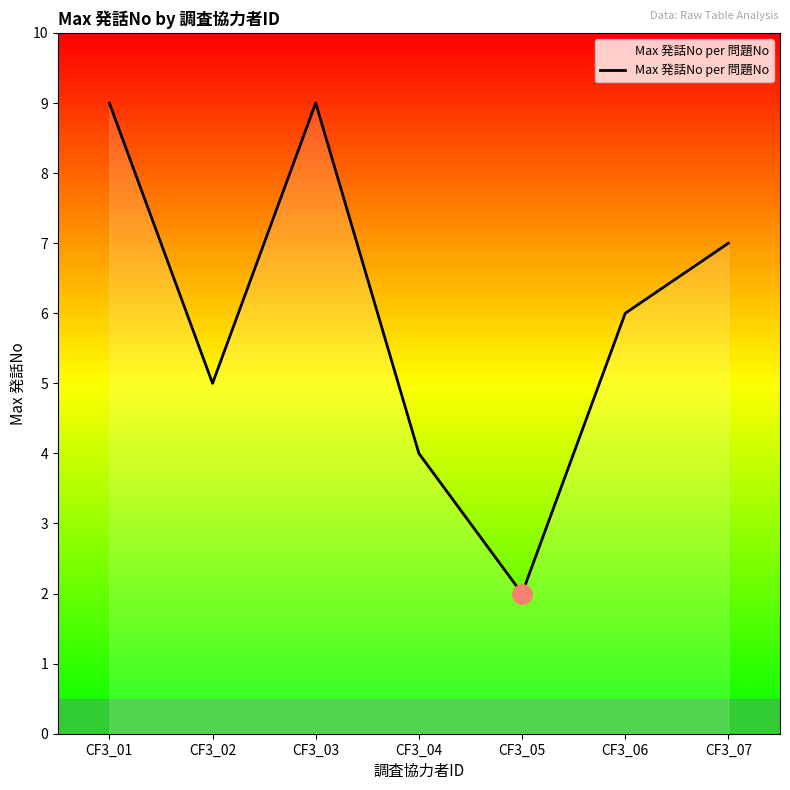

Approximately how many times larger is the value at CF3_07 compared to CF3_05?

3.5